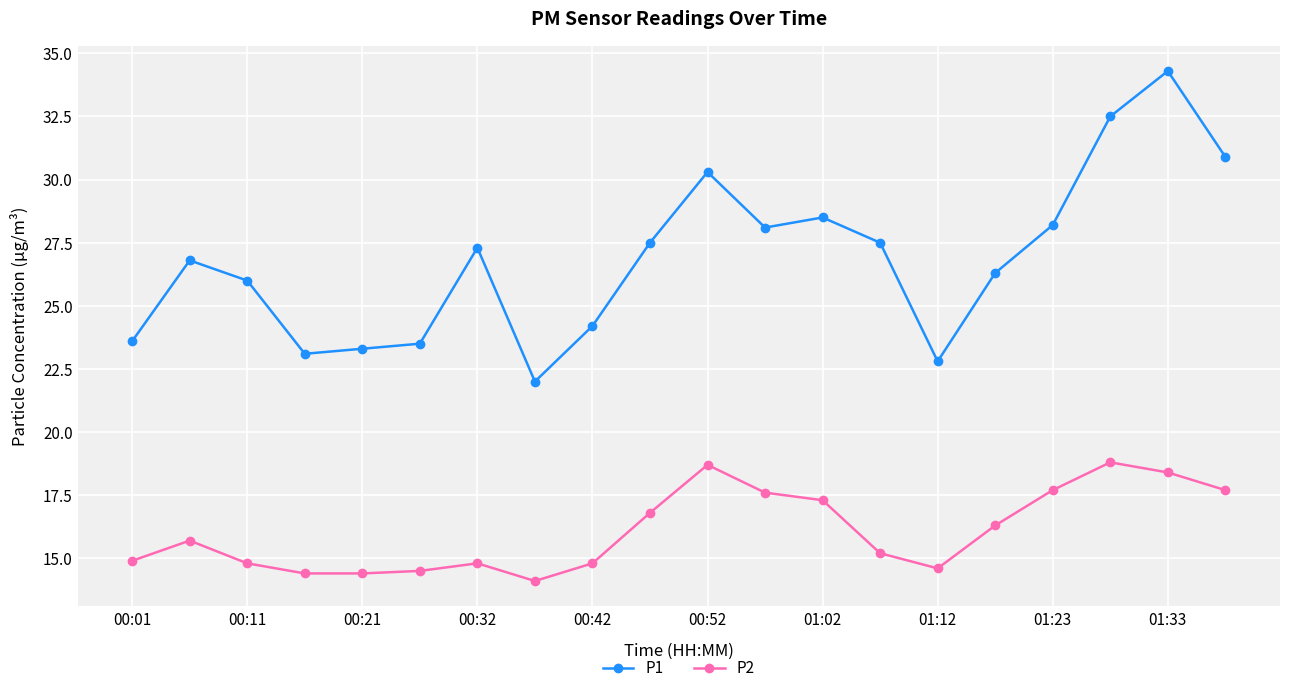

In P1, how many points are lower than both neighbors (excluding endpoints)?

4